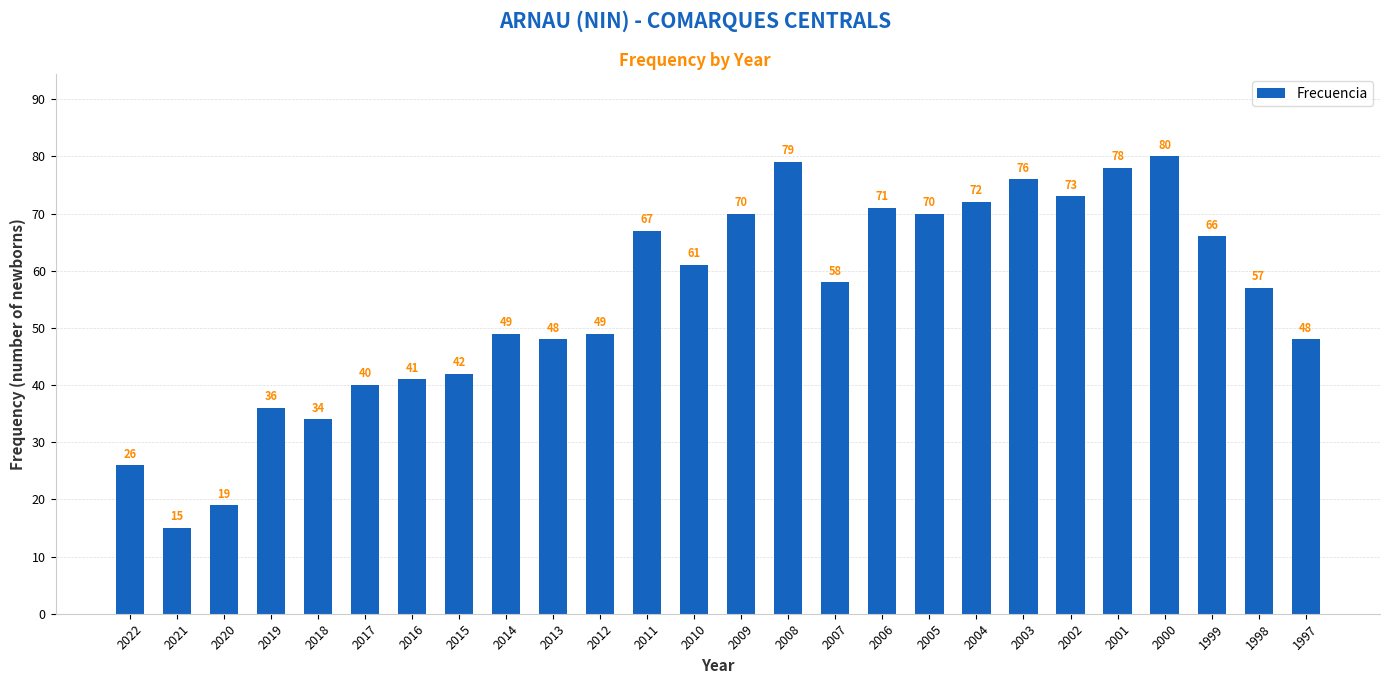

Which label corresponds to the largest value in the chart?

2000